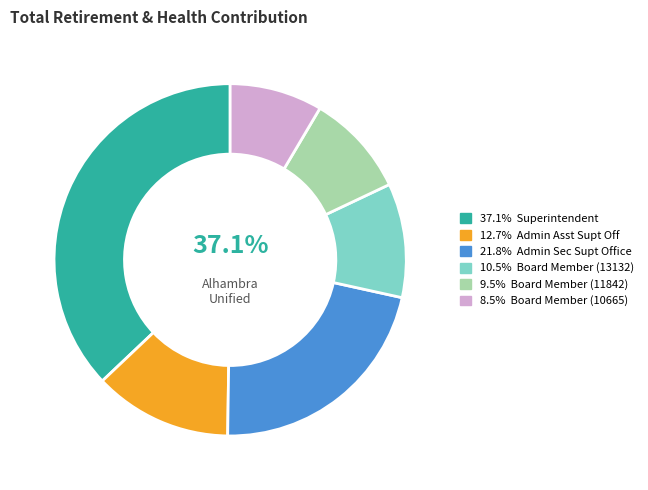

Is there a majority slice in this chart?

No